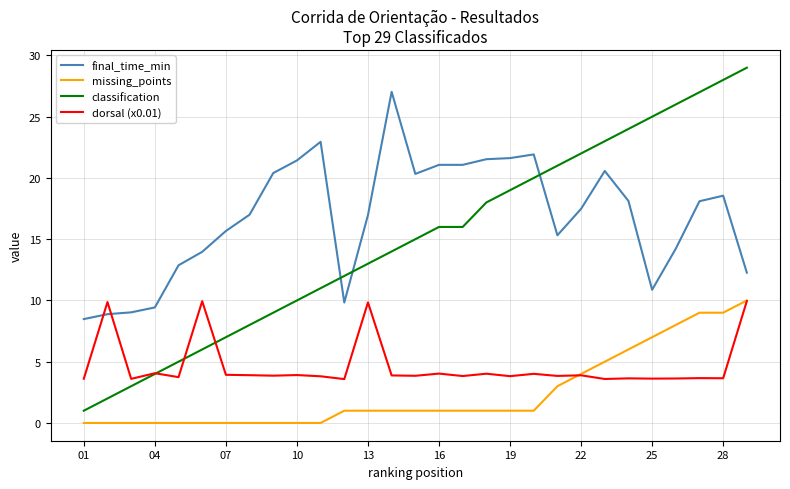

Which series has the widest spread of values?

classification